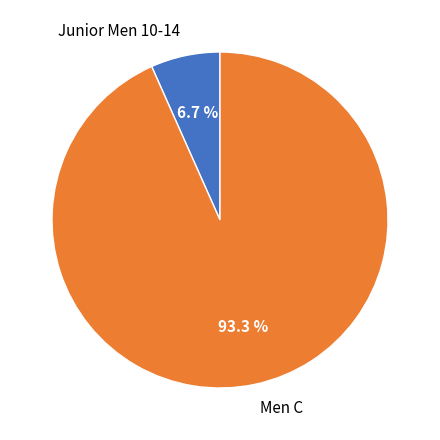

True or false: Junior Men 10-14 accounts for 18% of the total.

False